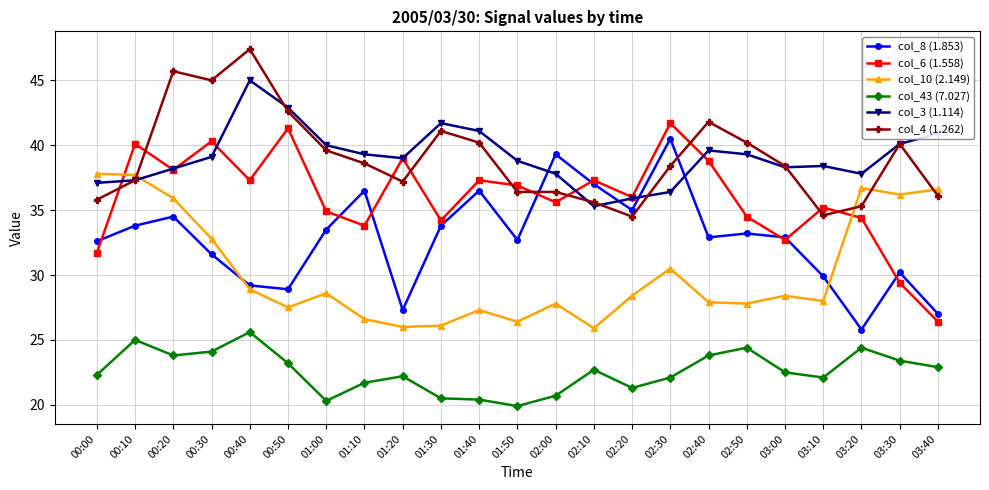

True or false: col_4 (1.262) has more than 0 interior local peaks.

True